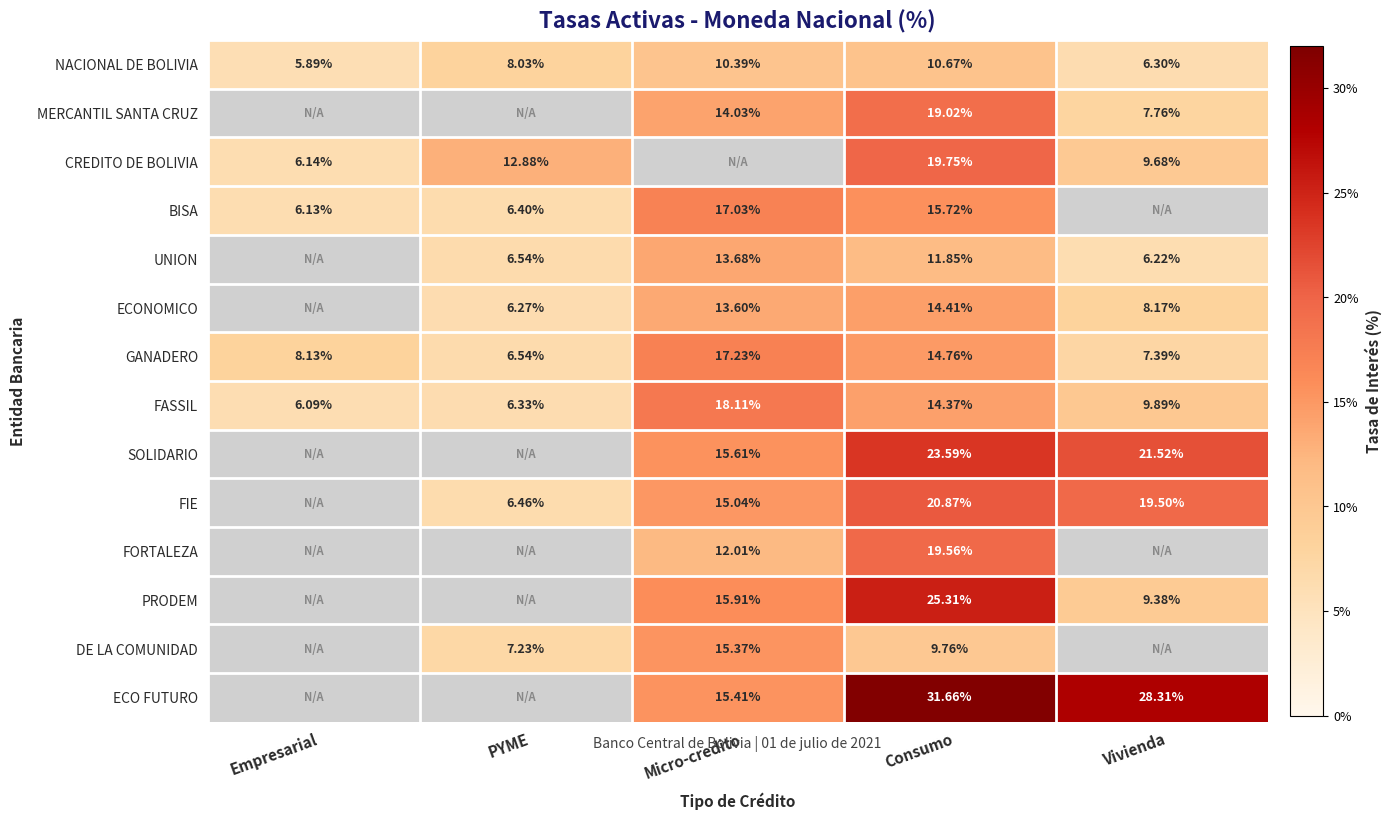

How many categories are shown in the chart?

5